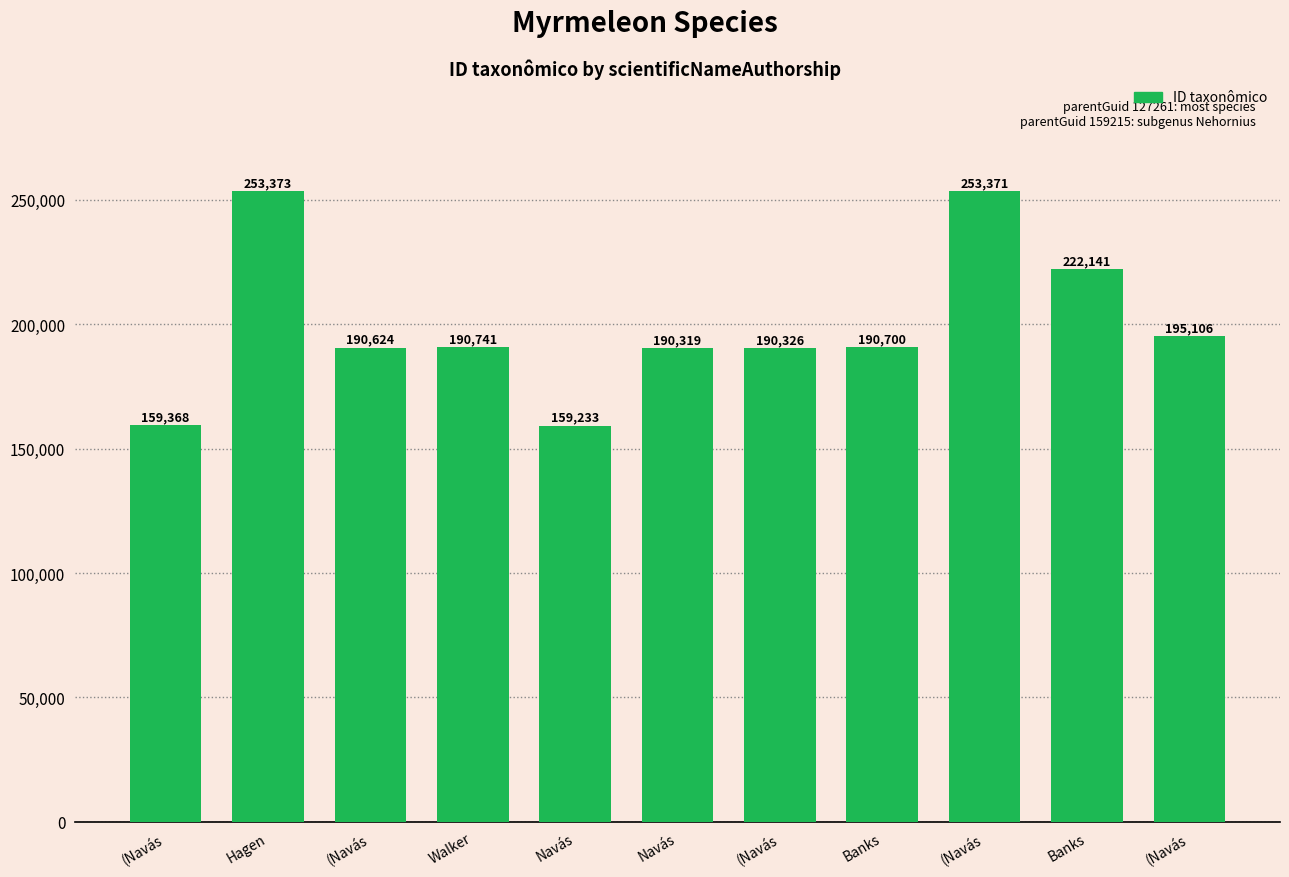

True or false: the data shows 195106 at (Navás.

True